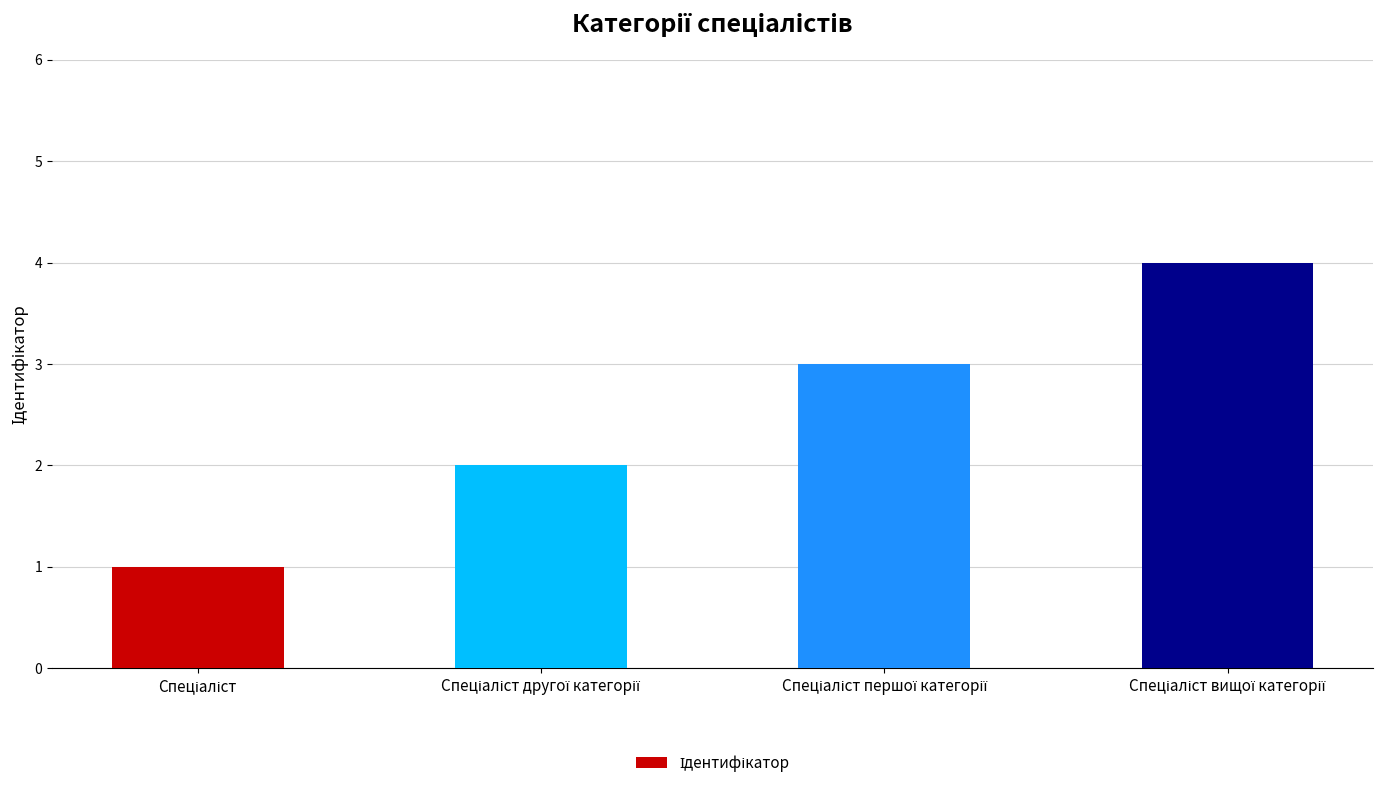

What is the sum of all values?

10